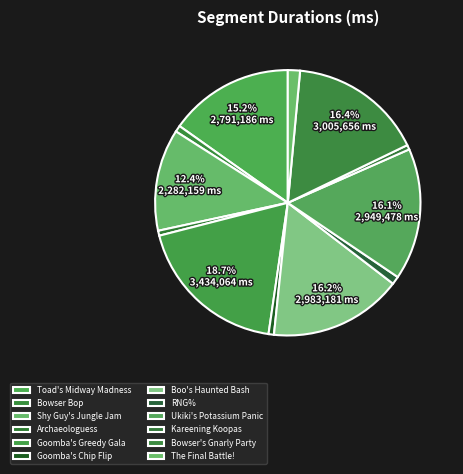

What percentage do Kareening Koopas and Toad's Midway Madness together represent?

15.8%